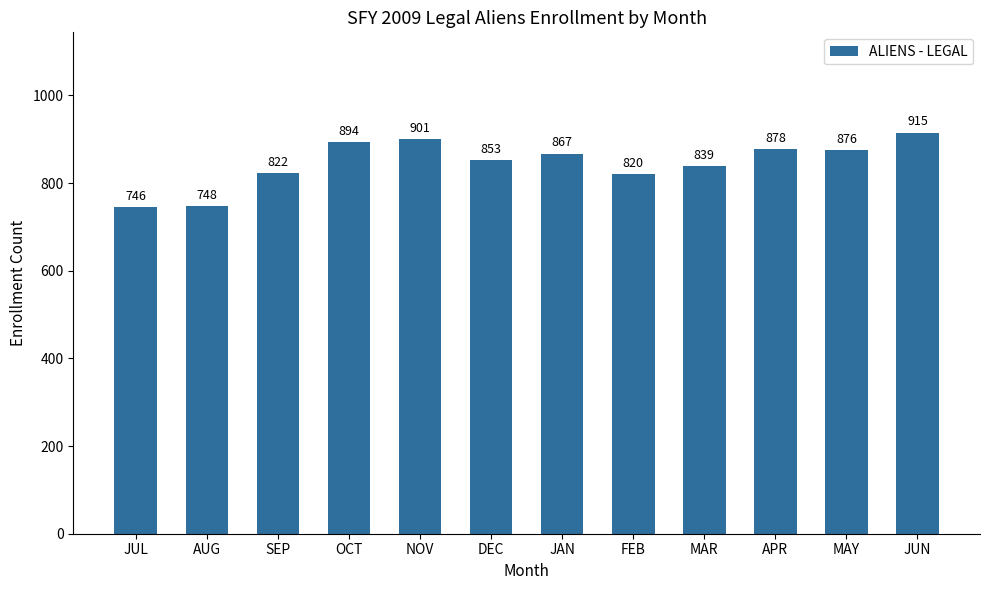

What is the value of the 11th bar from the left?

876